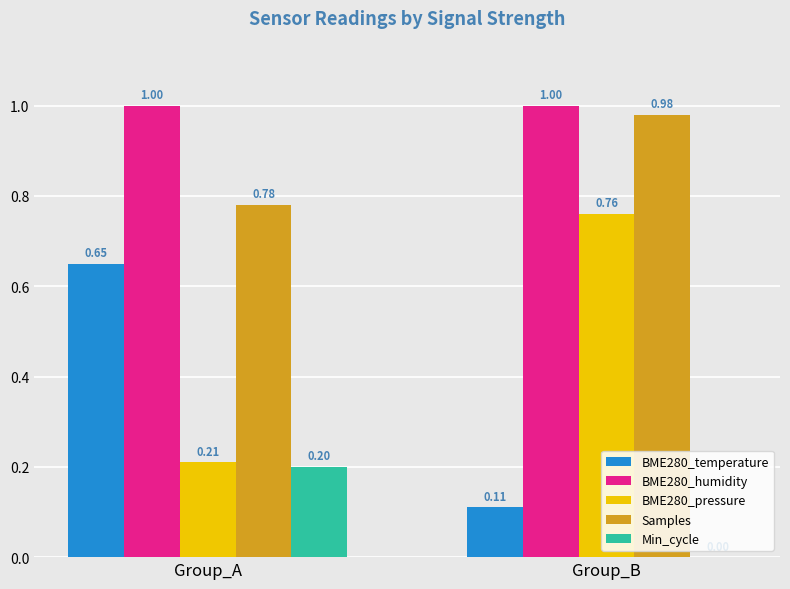

Which series has the largest total across all categories?

BME280_humidity